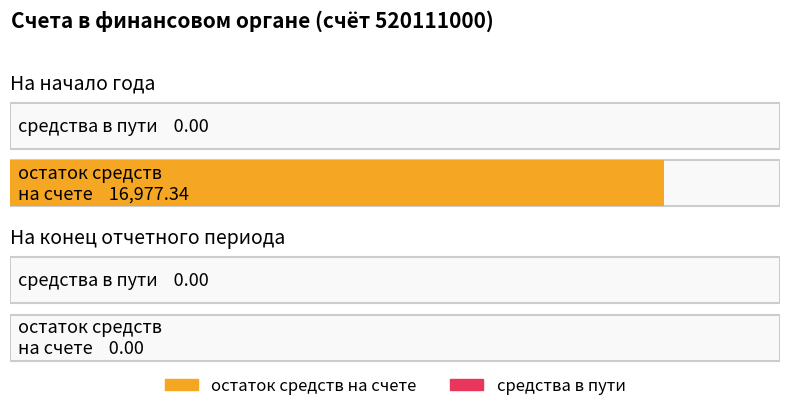

True or false: остаток средств на счете has a value of 16977.3 at На начало года.

True